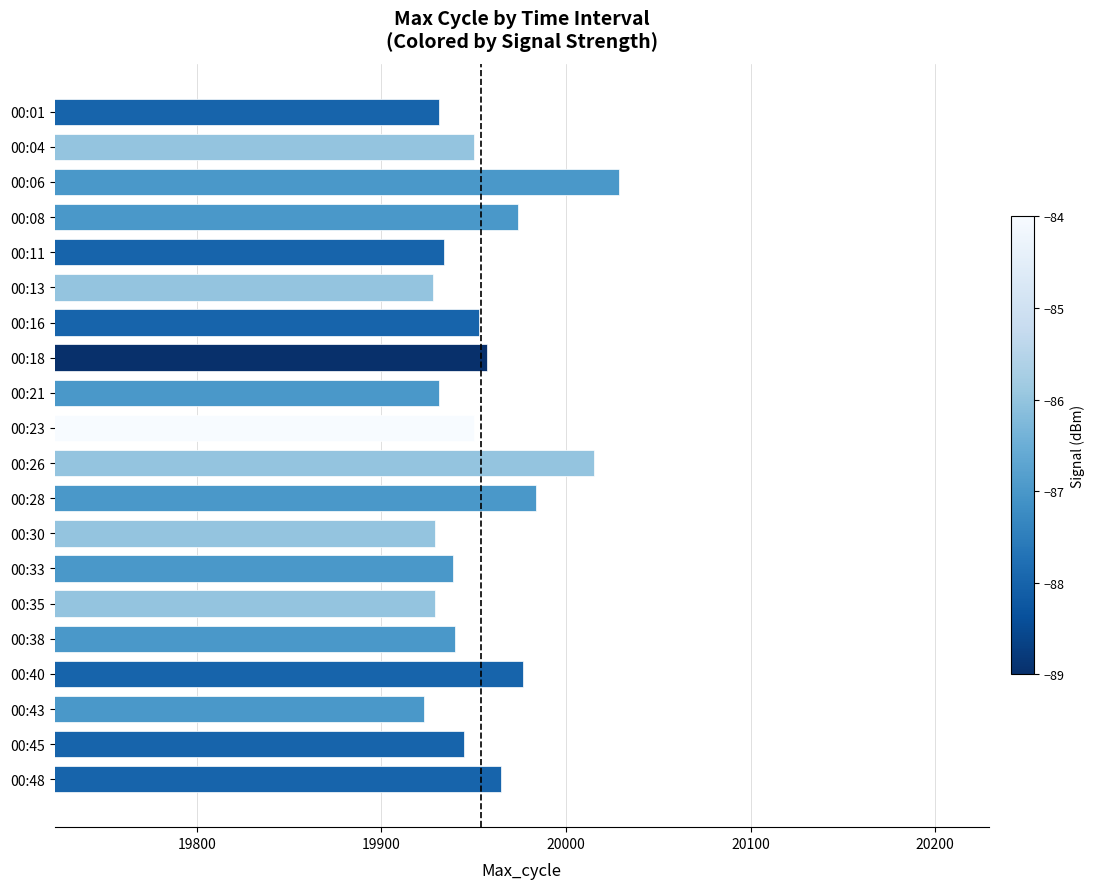

How many bars are there in total?

20